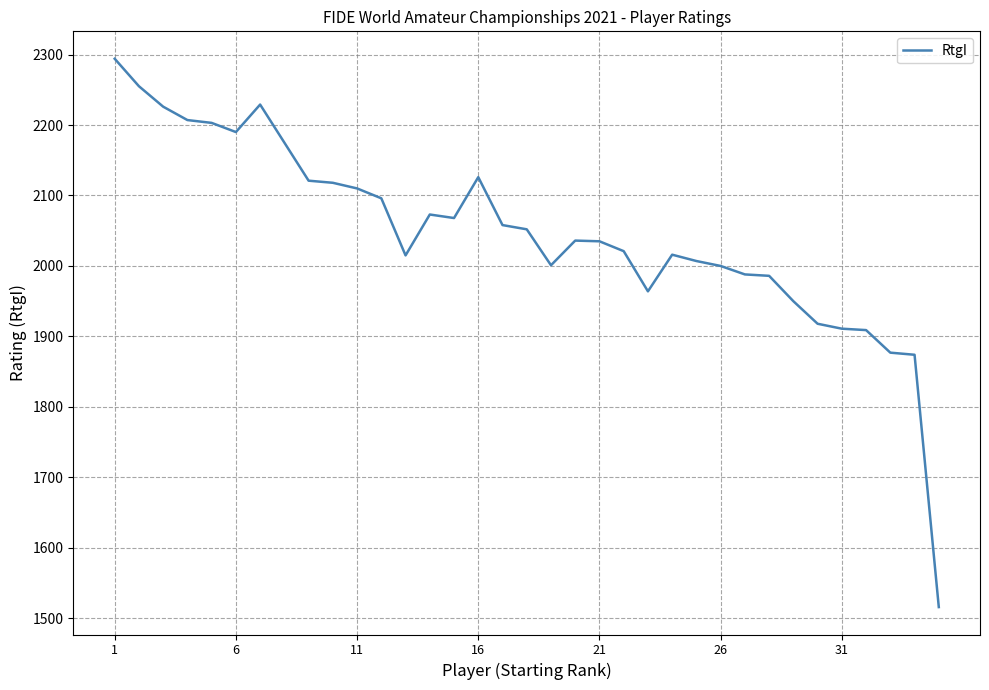

What is the smallest value displayed?

1516